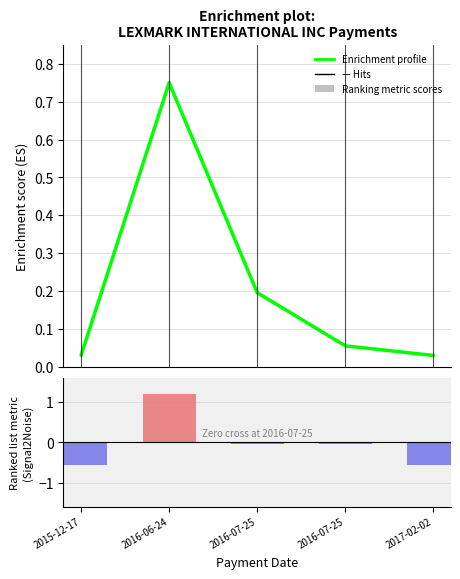

What is the label of the 3rd bar from the right?

2016-07-25